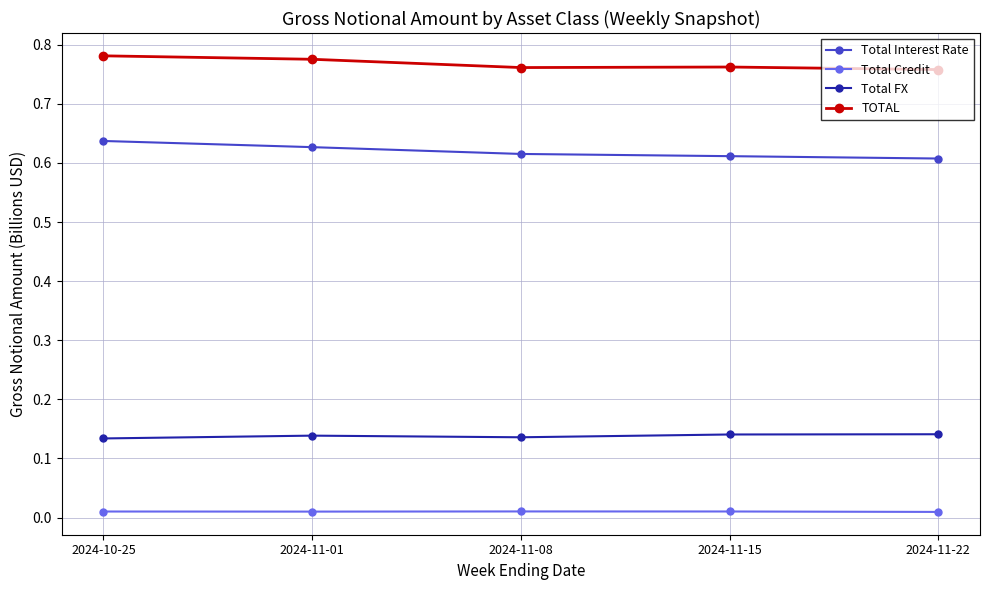

Does the chart display data point markers on the line(s)?

Yes